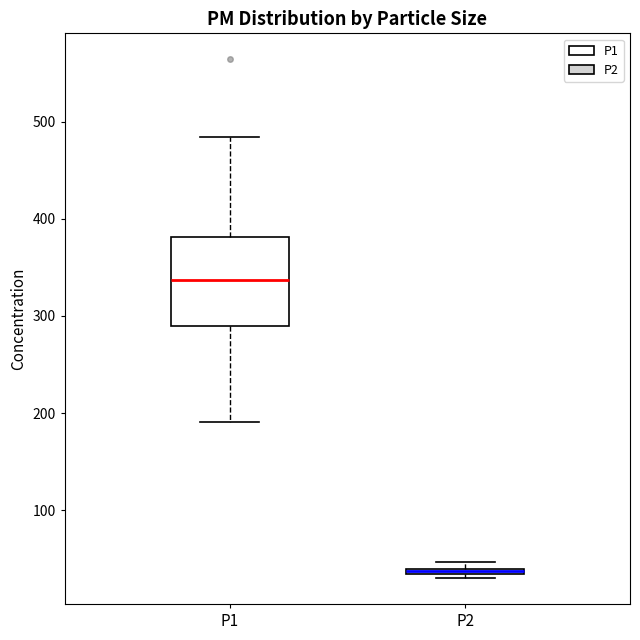

Where is the upper edge of the box for P1 on the y-axis? The values are not printed on the chart, so give them approximately, as read against the axis.

380